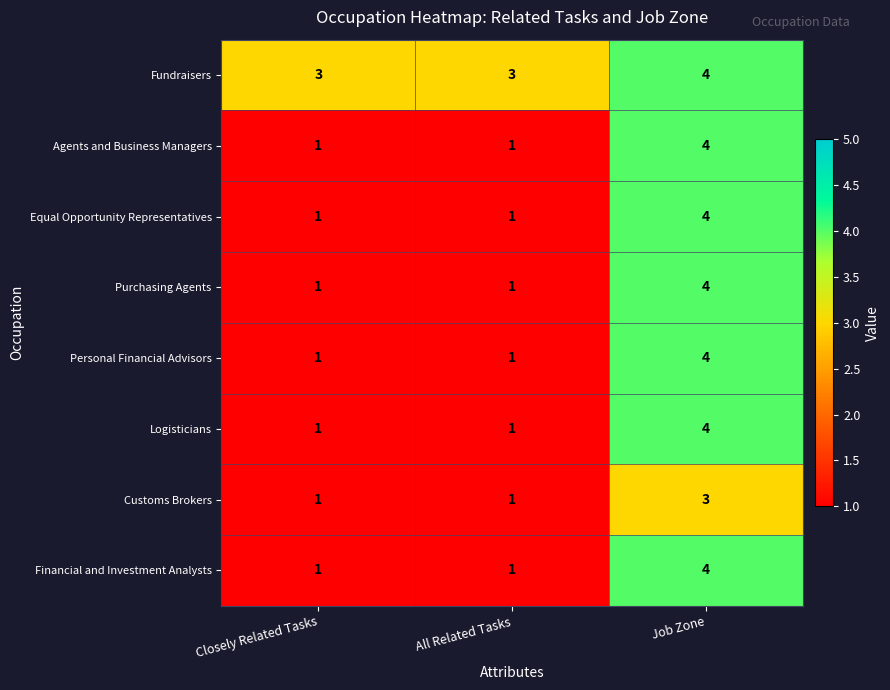

Which category has the highest value in the Purchasing Agents series?

Job Zone